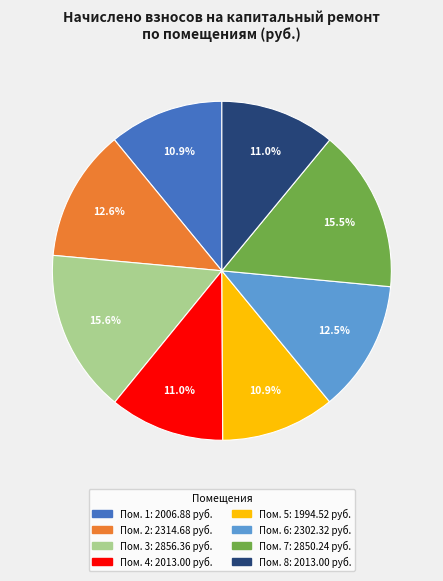

Is there a majority slice in this chart?

No